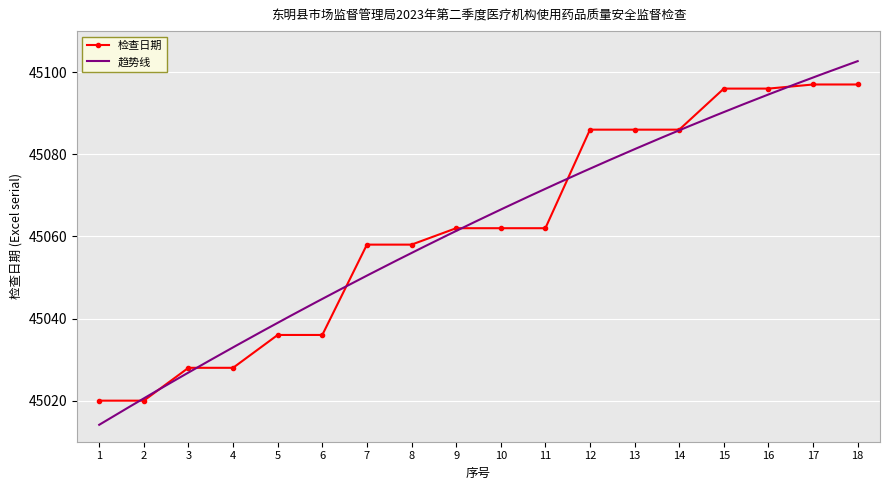

What is the change in value from 8 to 16?

+38